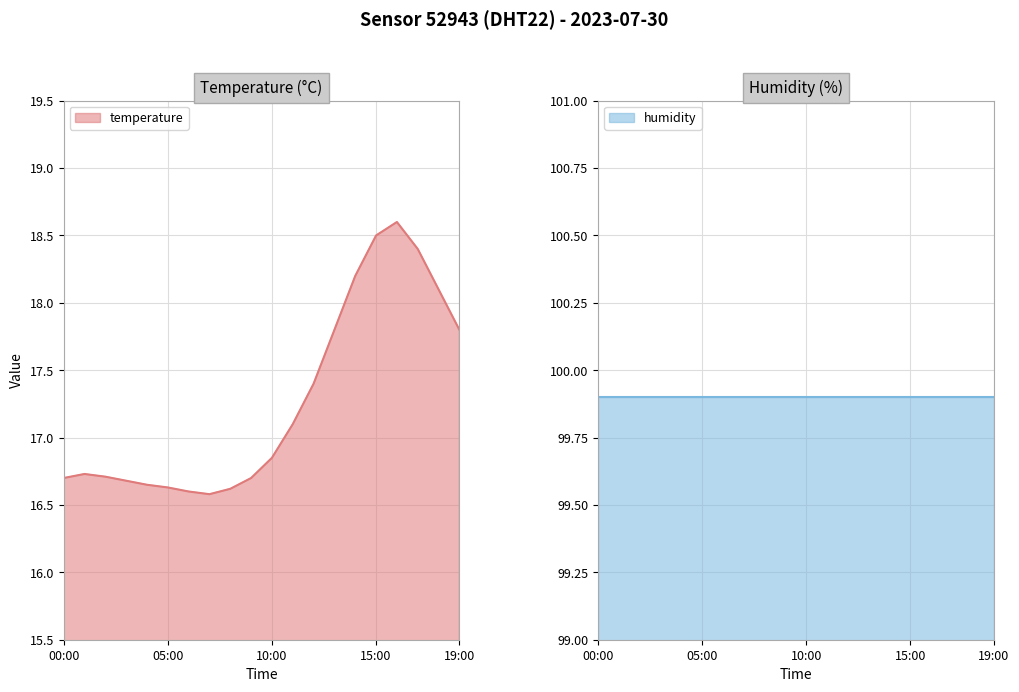

How many points are lower than both their immediate neighbors (excluding endpoints)?

1